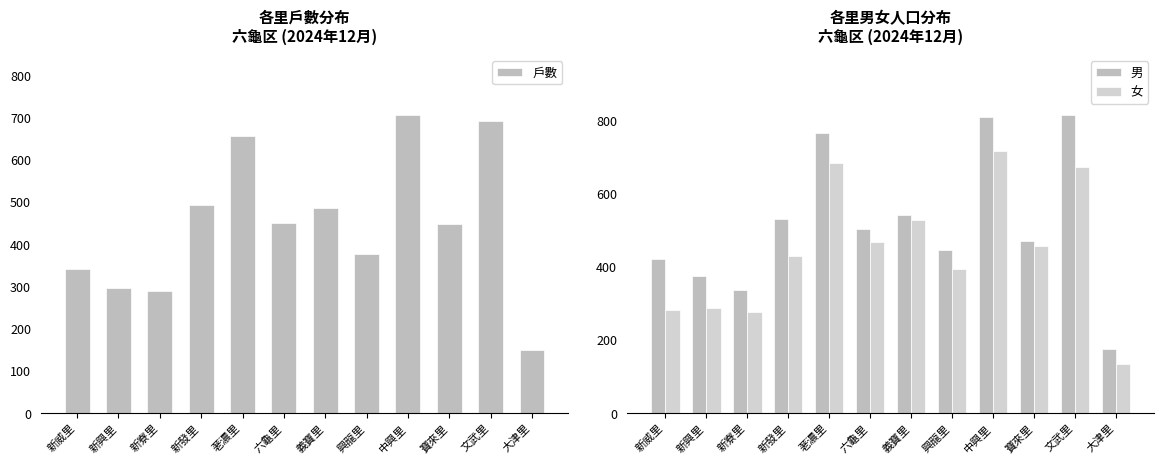

Where is 戶數 nearest to the value 427?

寶來里